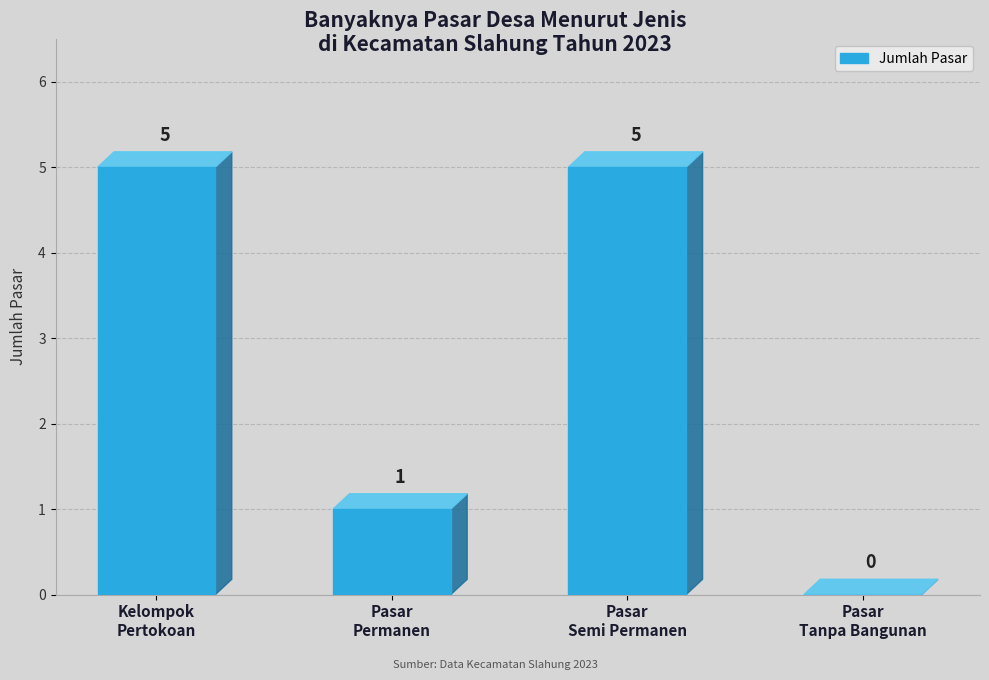

At which category does the chart reach its minimum across all series?

Pasar Tanpa Bangunan